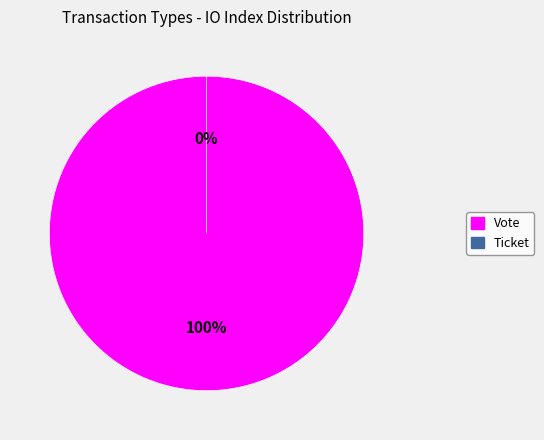

To the nearest percent, what portion does Vote (io_index=1) represent?

100%